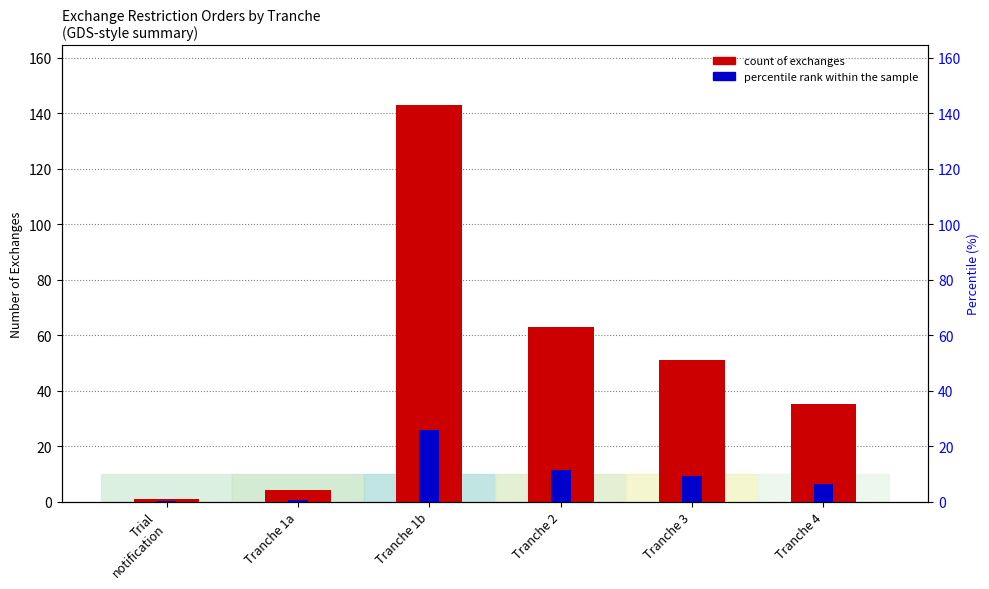

What is the total value across all series at Tranche 4?

41.3